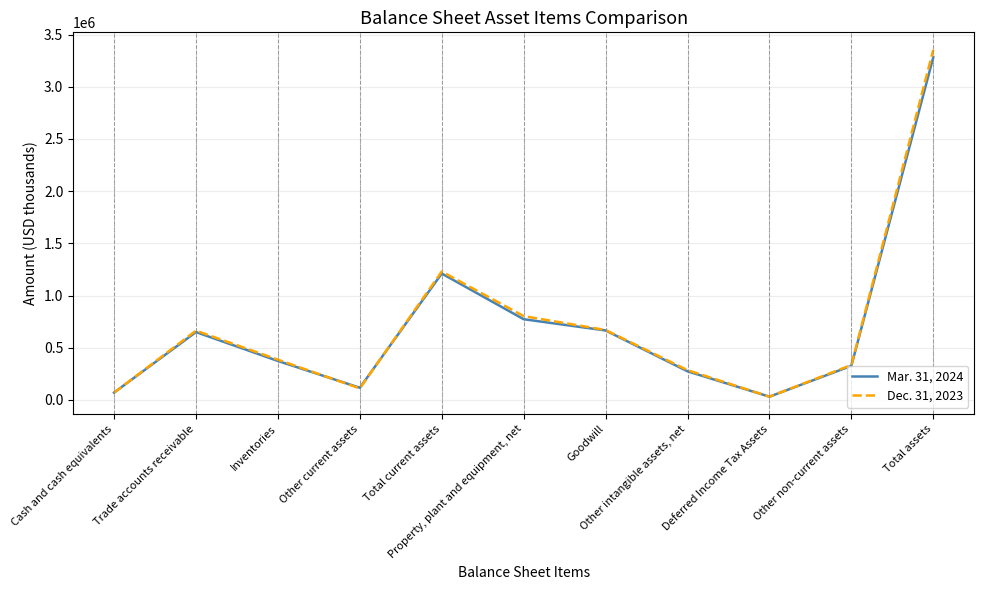

After their last crossing, which series has the higher values: Dec. 31, 2023 or Mar. 31, 2024?

Dec. 31, 2023